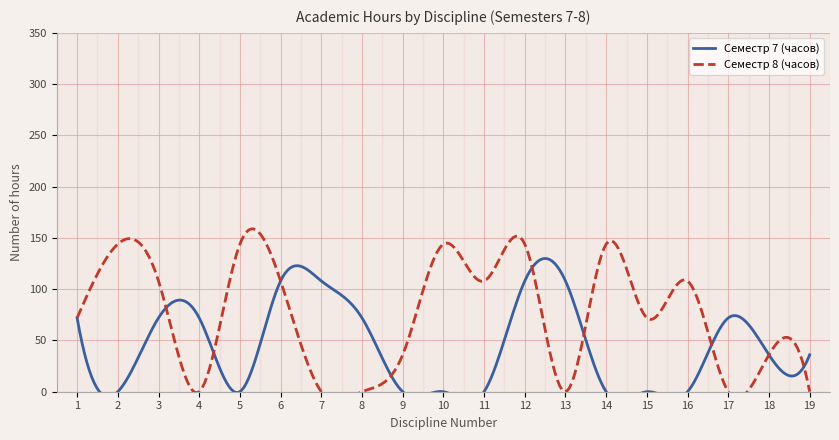

Which series changed the most between 10 and 11?

Семестр 8 (часов)